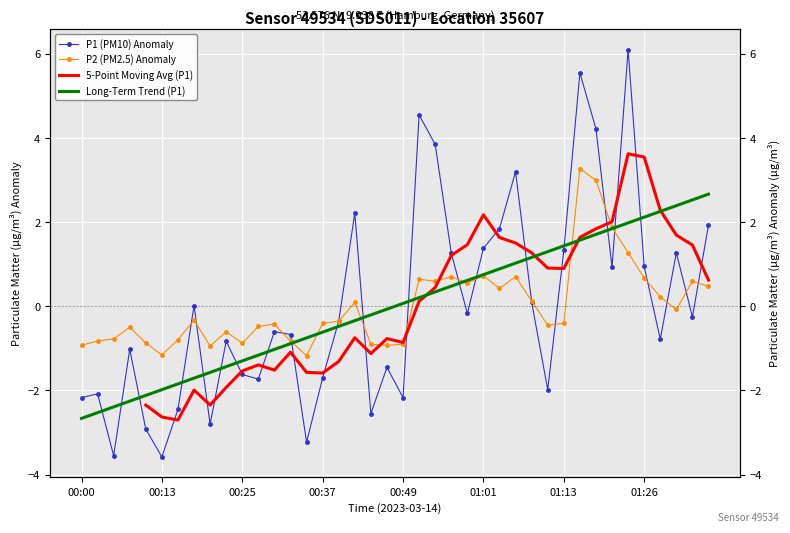

At which category is the sum across all series the highest?

01:16